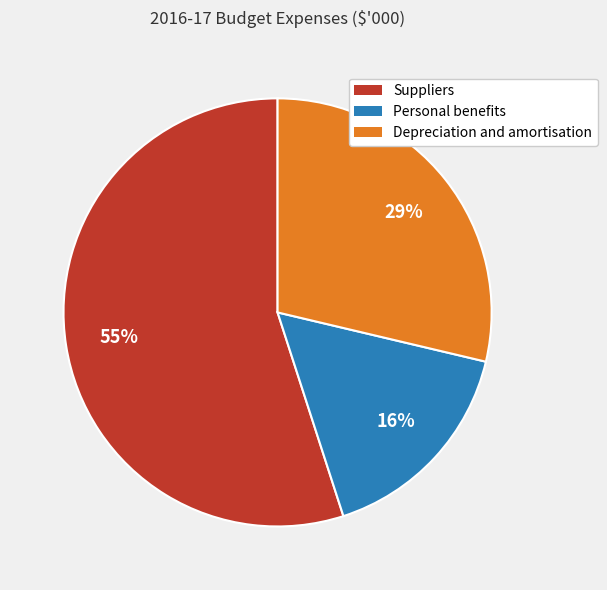

Which category has the smallest portion of the pie?

Personal benefits